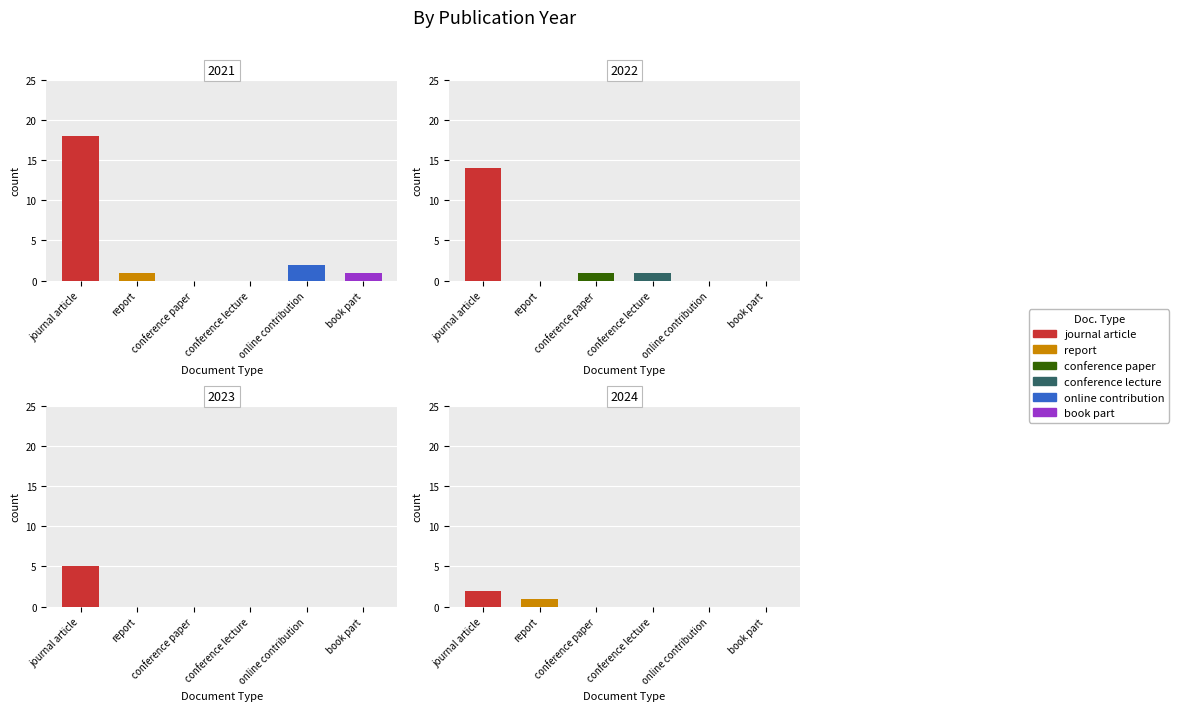

Reading left to right, transcribe all the data shown in this chart.

journal article: 2021=18	2022=14	2023=5	2024=2
report: 2021=1	2022=0	2023=0	2024=1
conference paper: 2021=0	2022=1	2023=0	2024=0
conference lecture: 2021=0	2022=1	2023=0	2024=0
online contribution: 2021=2	2022=0	2023=0	2024=0
book part: 2021=1	2022=0	2023=0	2024=0